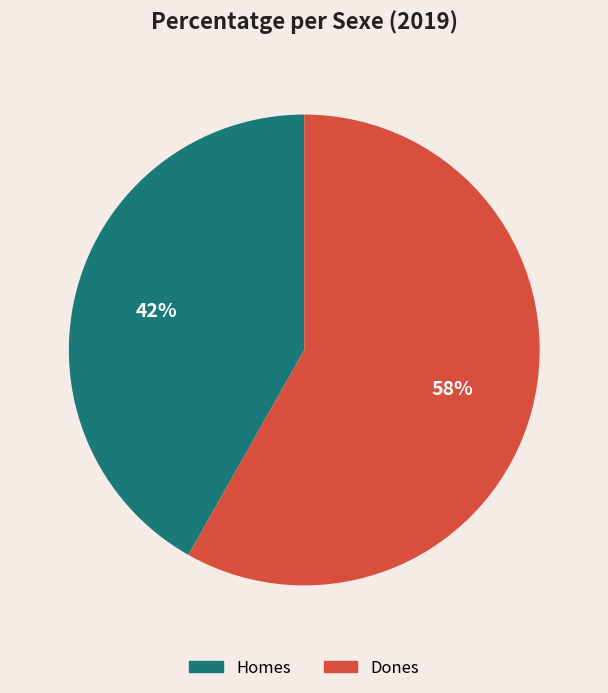

Does Homes account for over 50% of the chart?

No